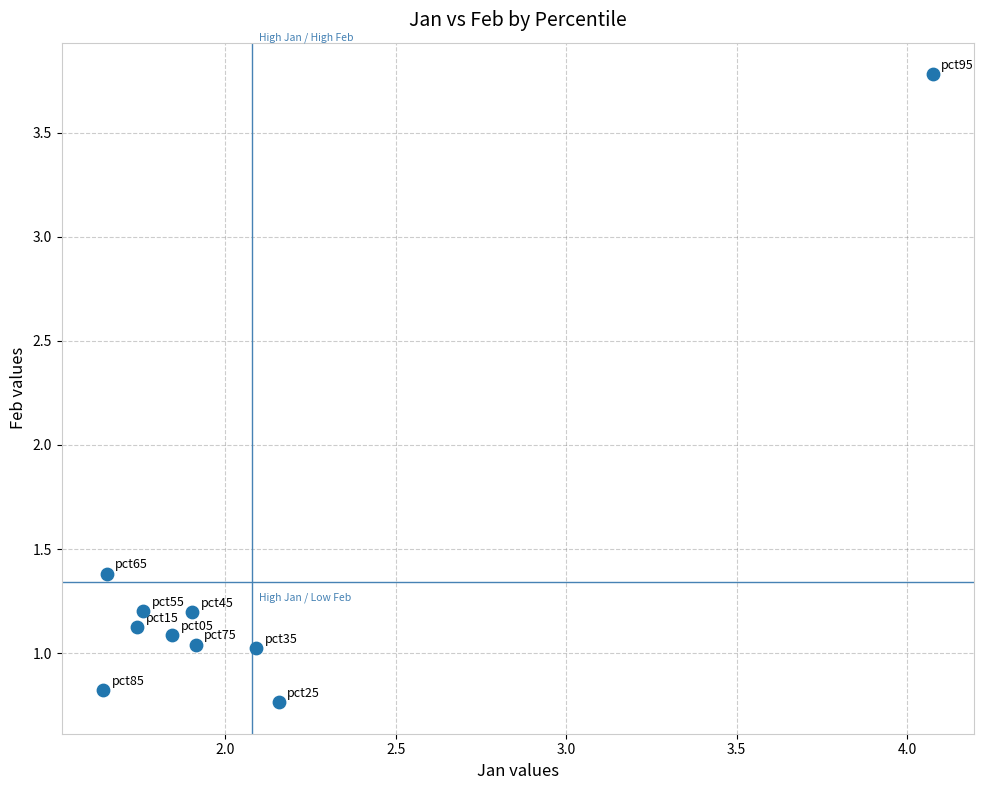

What Y value in the scatter plot is closest to 2?

1.4